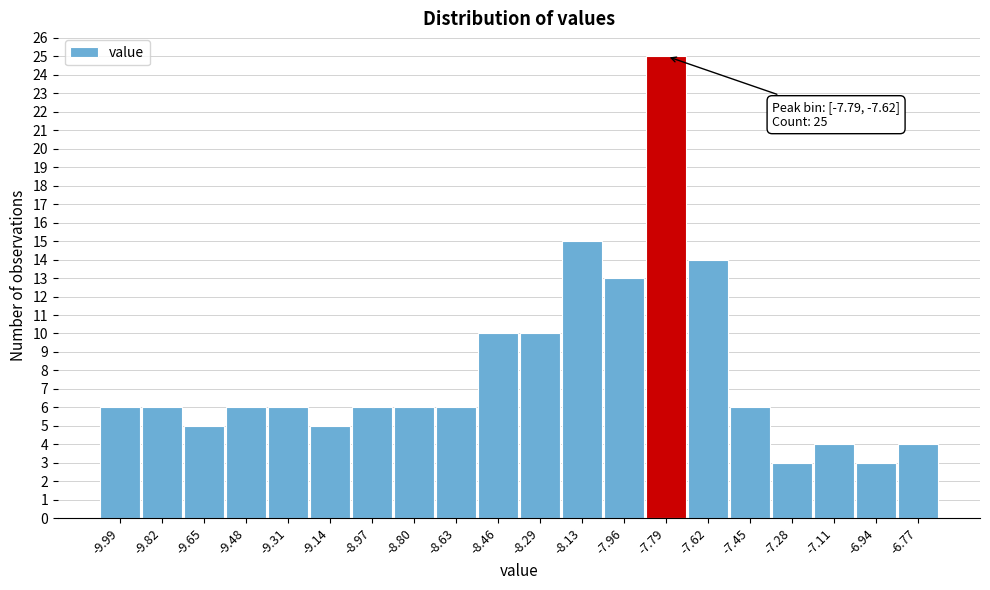

Reading right to left, extract all data points from this chart.

4	3	4	3	6	14	25	13	15	10	10	6	6	6	5	6	6	5	6	6